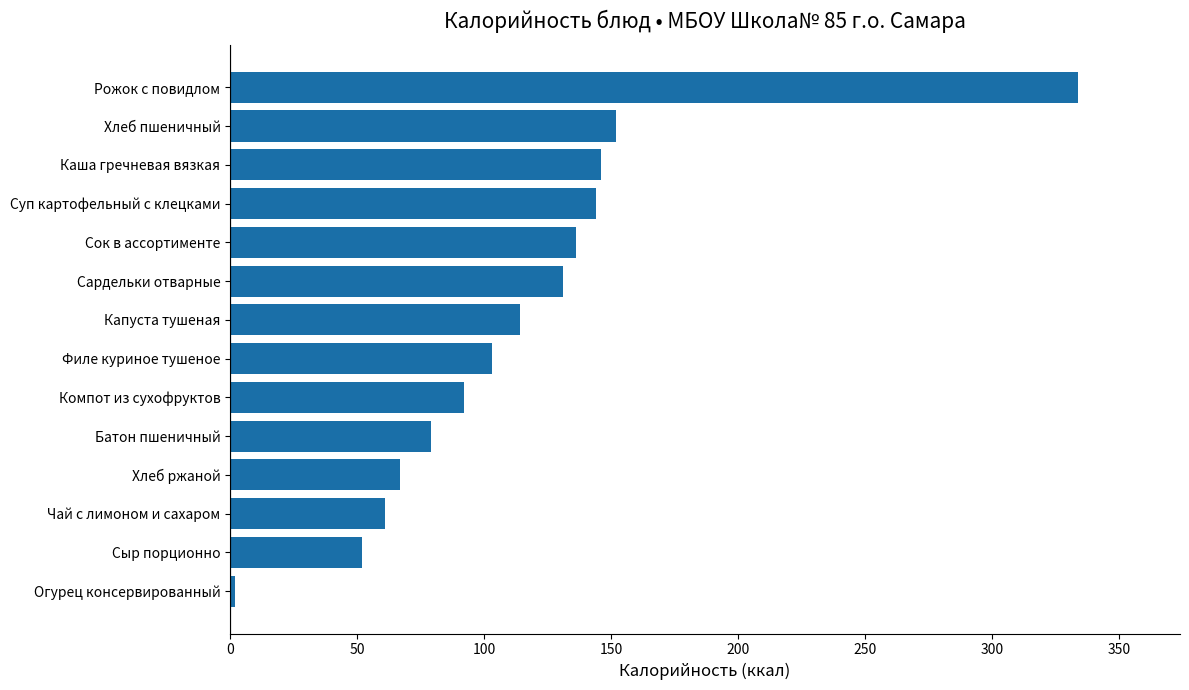

The chart shows a value of 114 at Капуста тушеная. True or false?

True